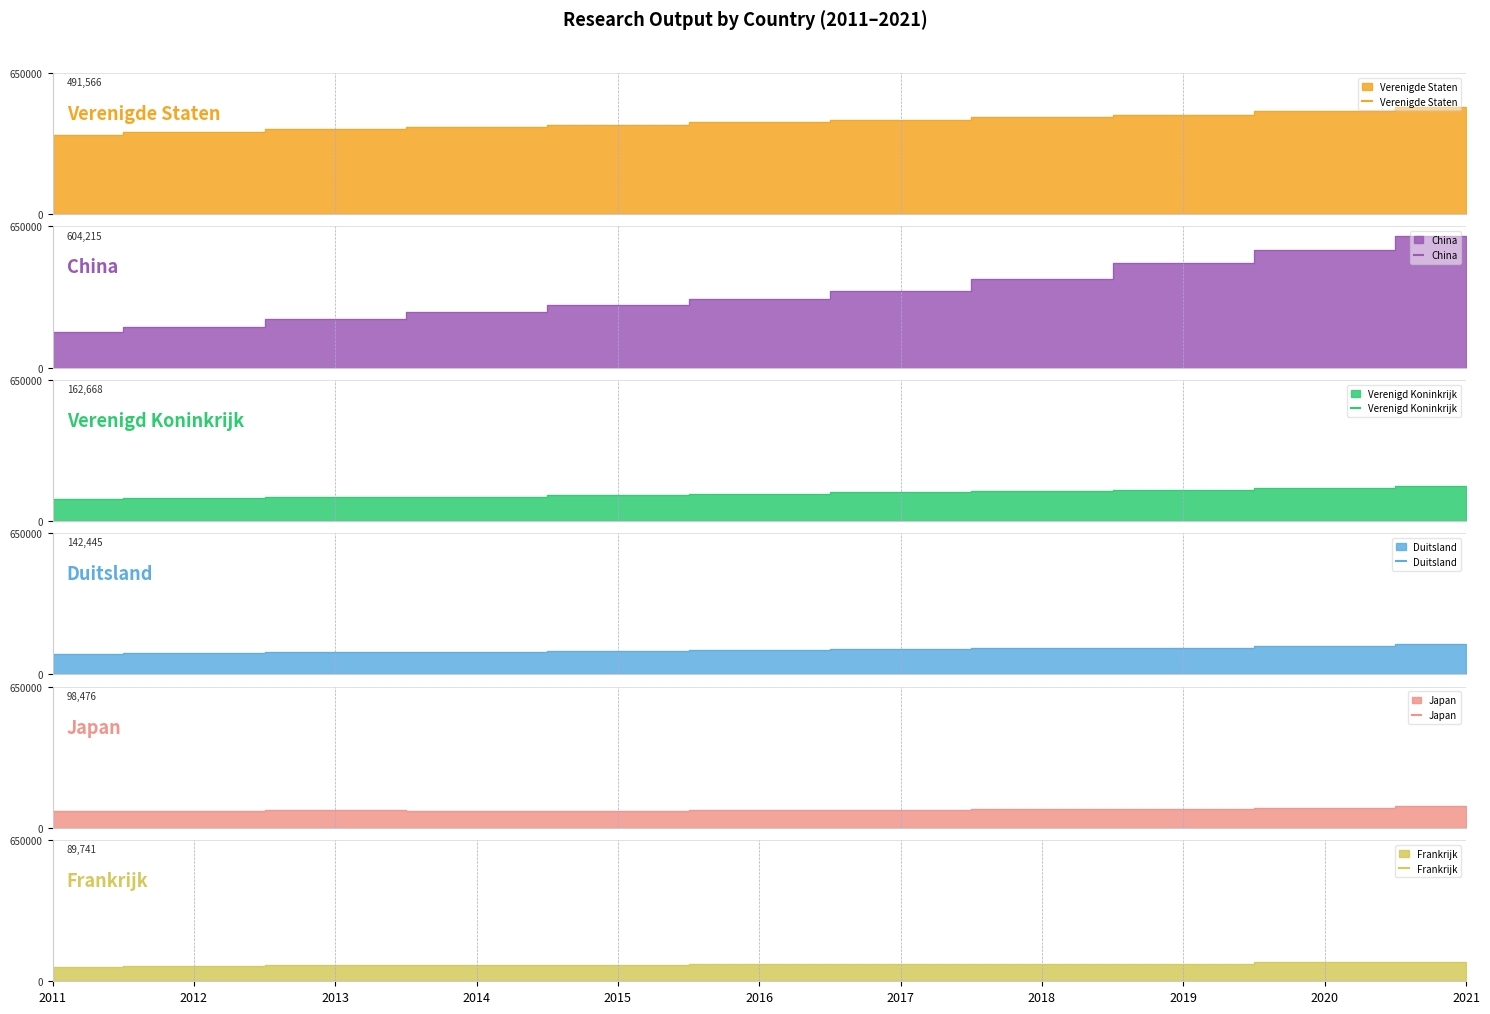

What is the sum of all Japan values?

919163